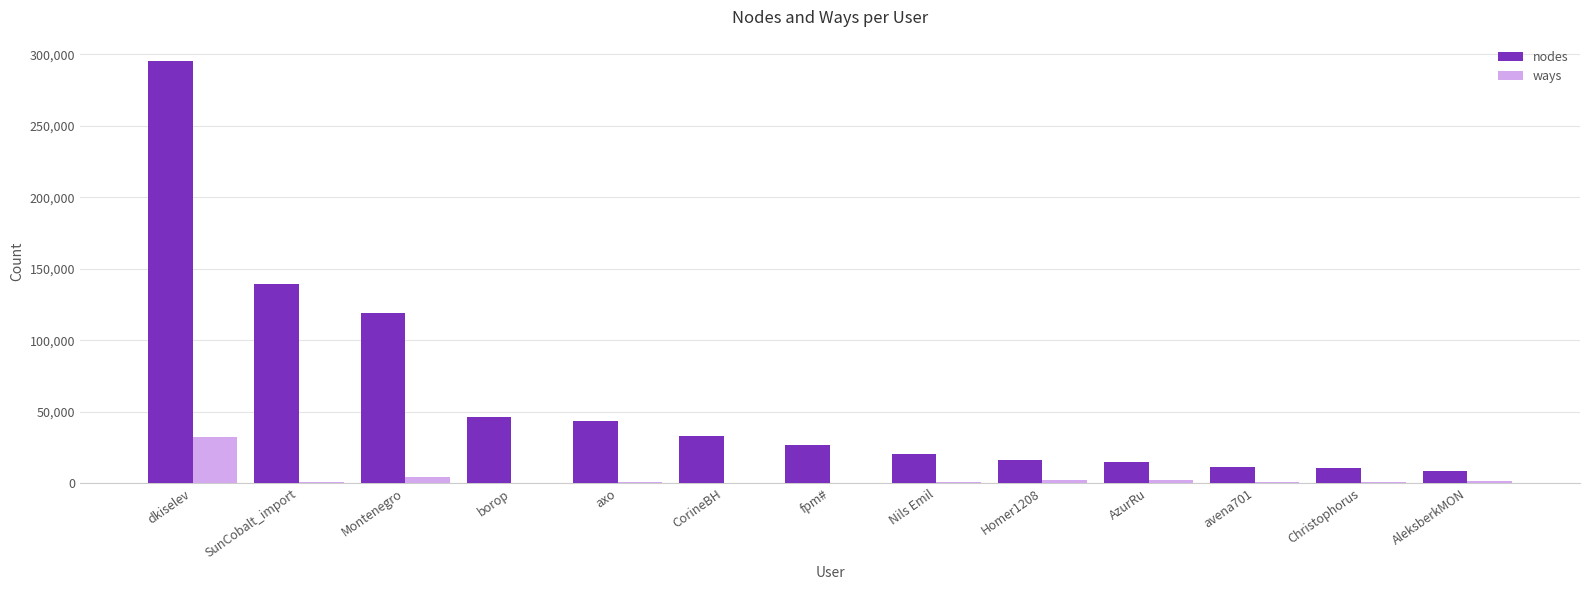

The value of nodes at axo is 43611. True or false?

True